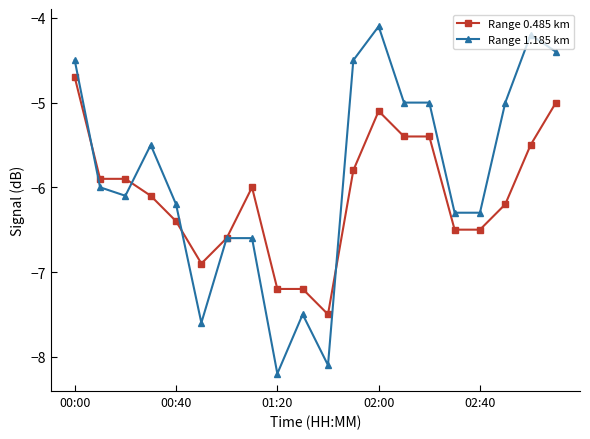

Which series has the largest range (max minus min)?

Range 1.185 km